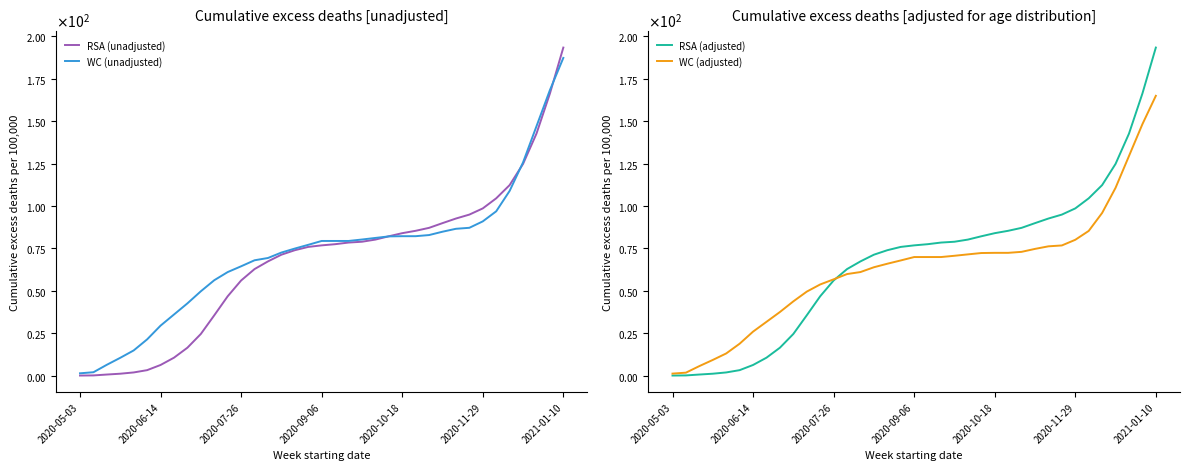

Between 29 and 23, which is larger?

29